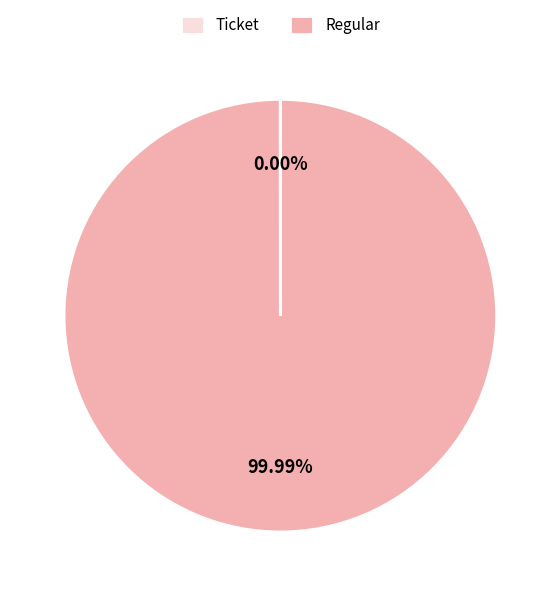

Is there any slice that represents more than half of the pie?

Yes